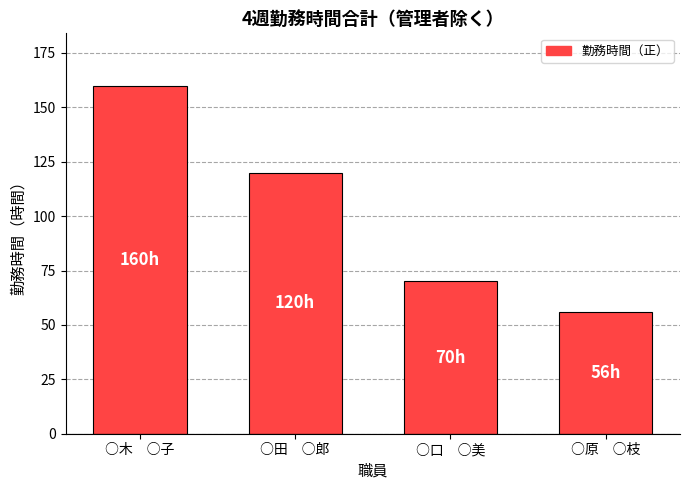

What is the value of the 1st bar from the left?

160